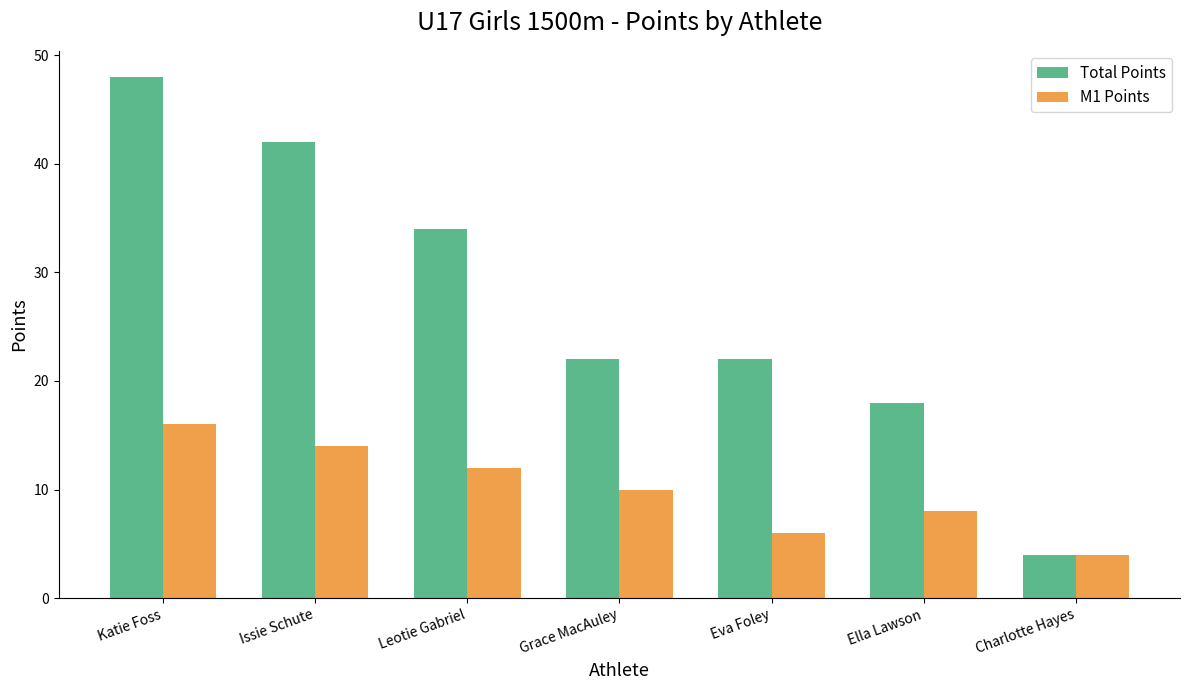

List the series in order of their overall mean, highest first.

Total Points, M1 Points